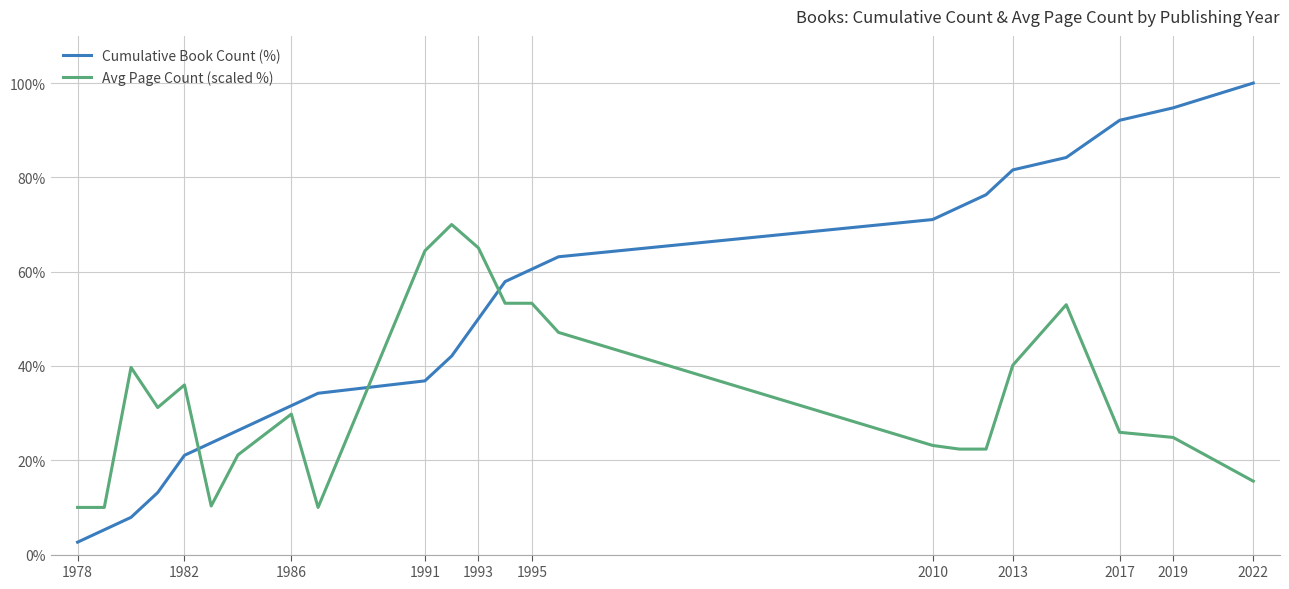

Rank the series by their maximum value, from lowest to highest.

Avg Page Count (scaled %), Cumulative Book Count (%)